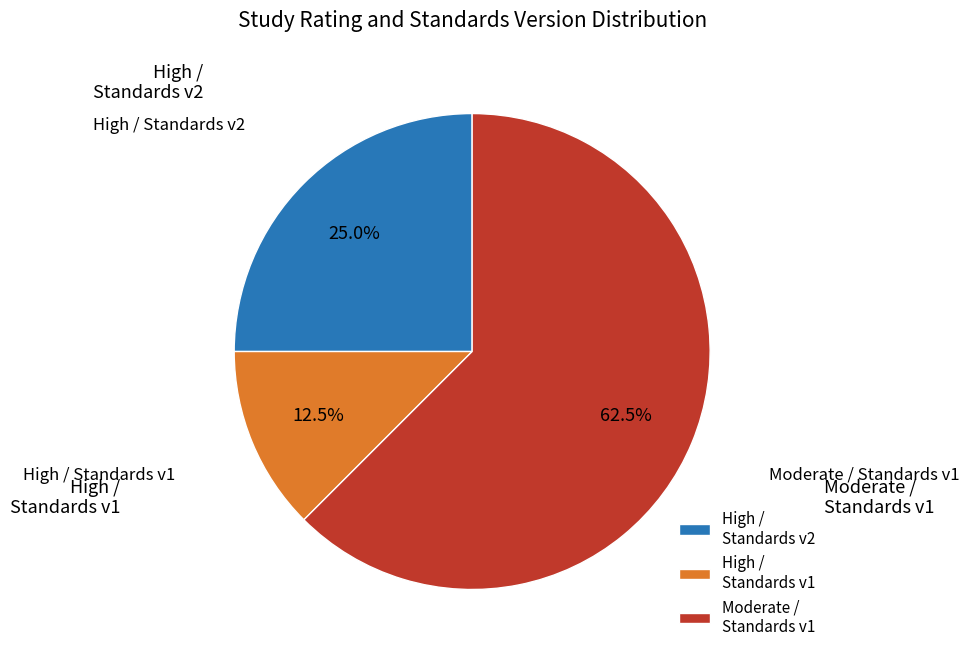

Count the number of slices in the pie.

3